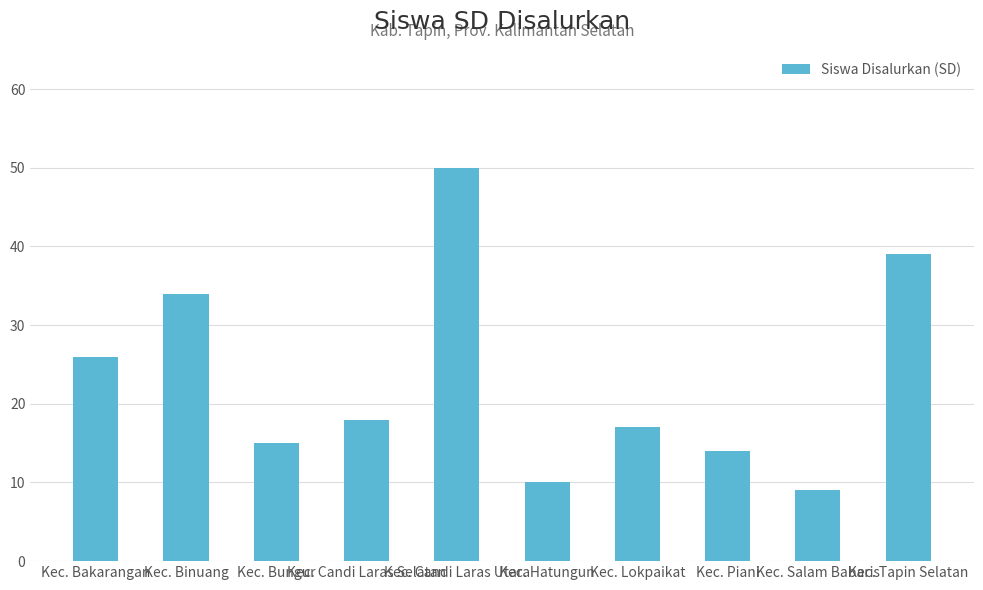

What is the sum of all values?

232